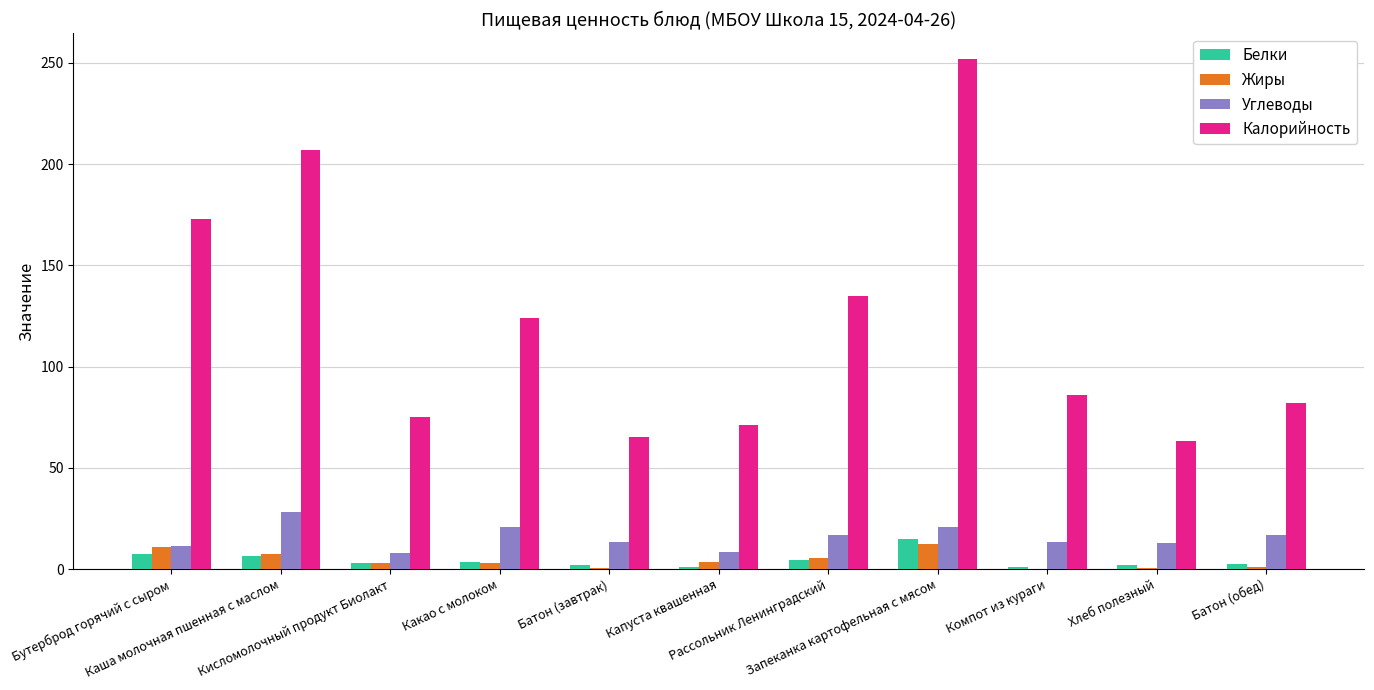

Which series has the largest total across all categories?

Калорийность